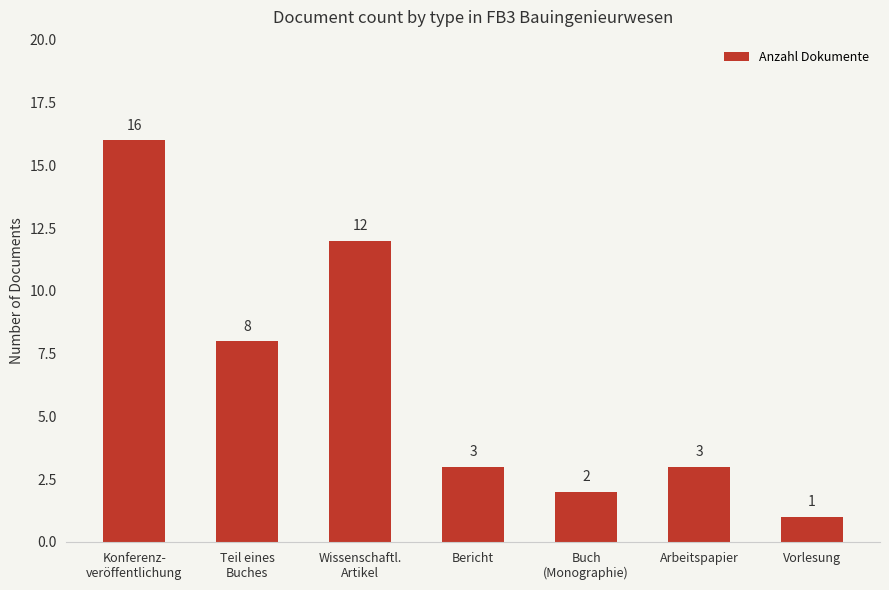

Reading left to right, extract all data points from this chart.

16	8	12	3	2	3	1